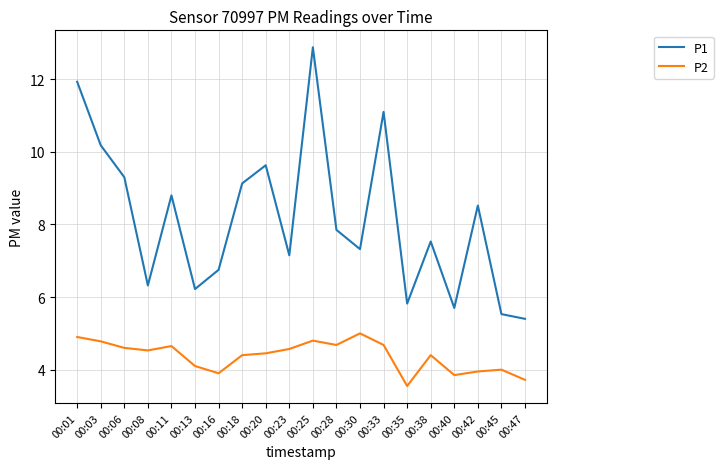

What are all the series names shown in the legend?

P1, P2